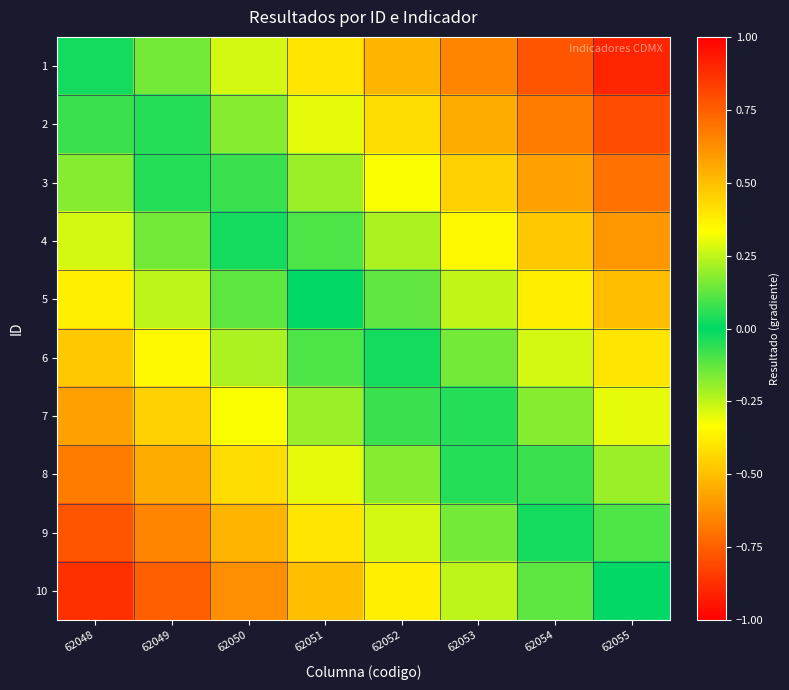

At 62050, list the series in order from smallest to largest.

10, 9, 8, 7, 6, 5, 4, 3, 2, 1